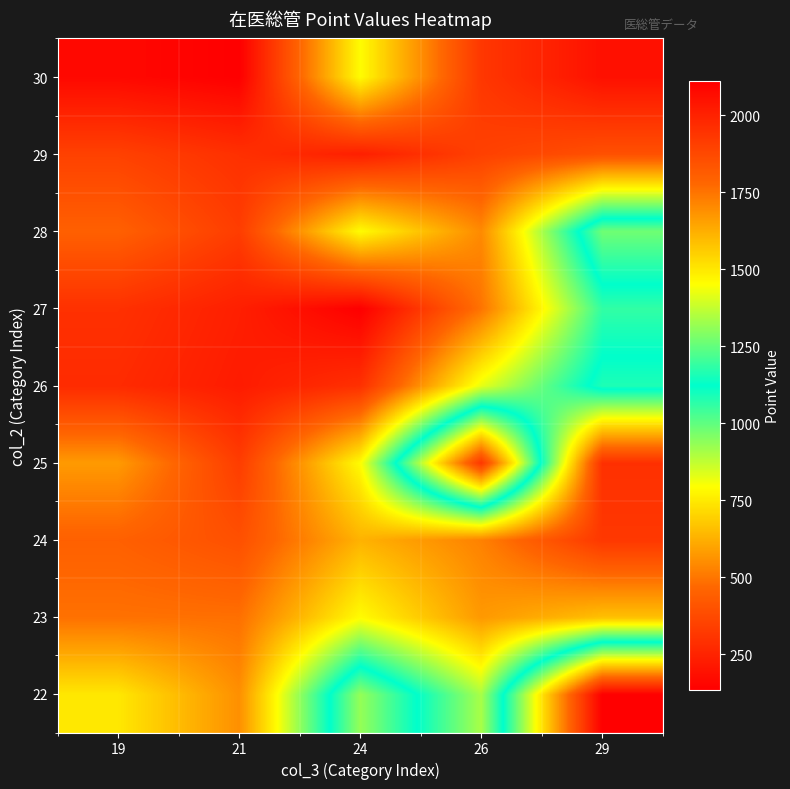

Reading right to left, list all the values displayed in this chart.

22: 29=2110	26=905	24=1315	21=555	19=745
23: 29=660	26=575	24=789	21=487	19=490
24: 29=317	26=525	24=631	21=395	19=447
25: 29=292	26=1935	24=789	21=333	19=578
26: 29=1161	26=825	24=292	21=225	19=275
27: 29=1059	26=495	24=135	21=237	19=294
28: 29=1266	26=543	24=789	21=333	19=447
29: 29=396	26=345	24=237	21=292	19=347
30: 29=190	26=315	24=789	21=135	19=165